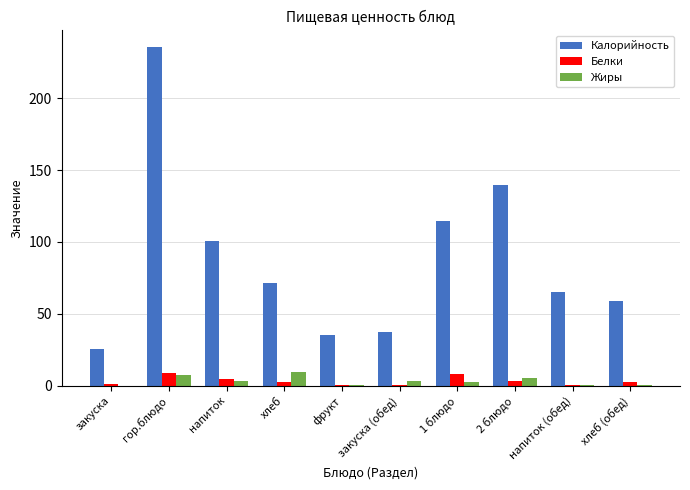

At which category is the sum across all series the highest?

гор.блюдо